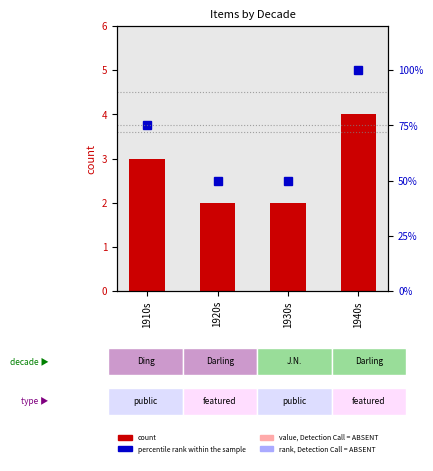

What is the label of the 1st bar from the left?

1910s